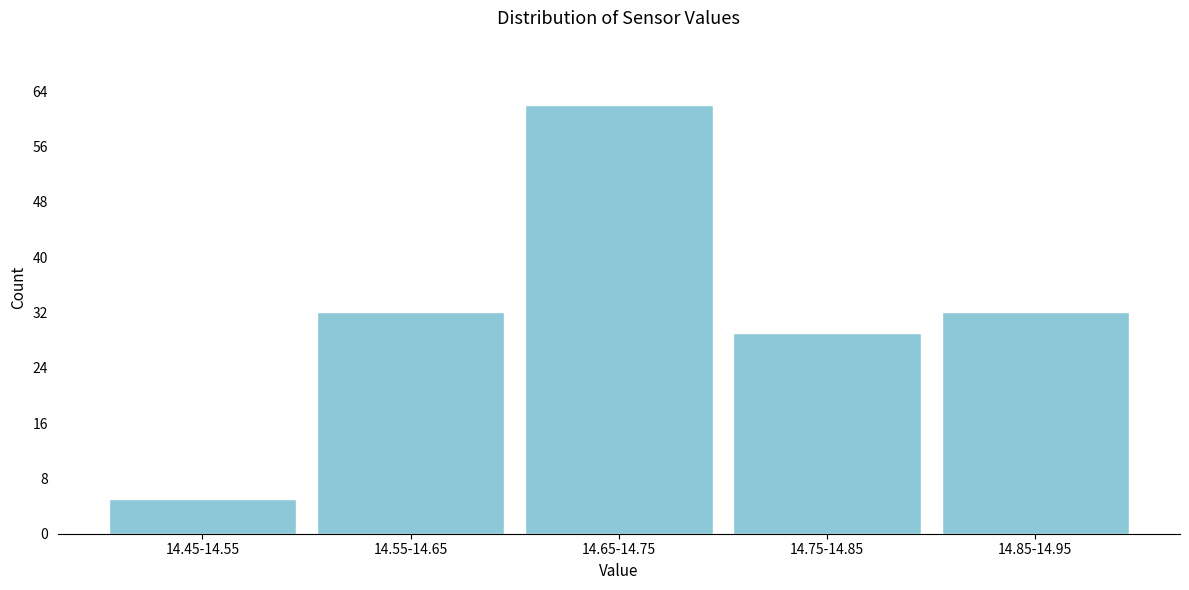

Reading left to right, list all the values displayed in this chart.

14.45-14.55=5	14.55-14.65=32	14.65-14.75=62	14.75-14.85=29	14.85-14.95=32